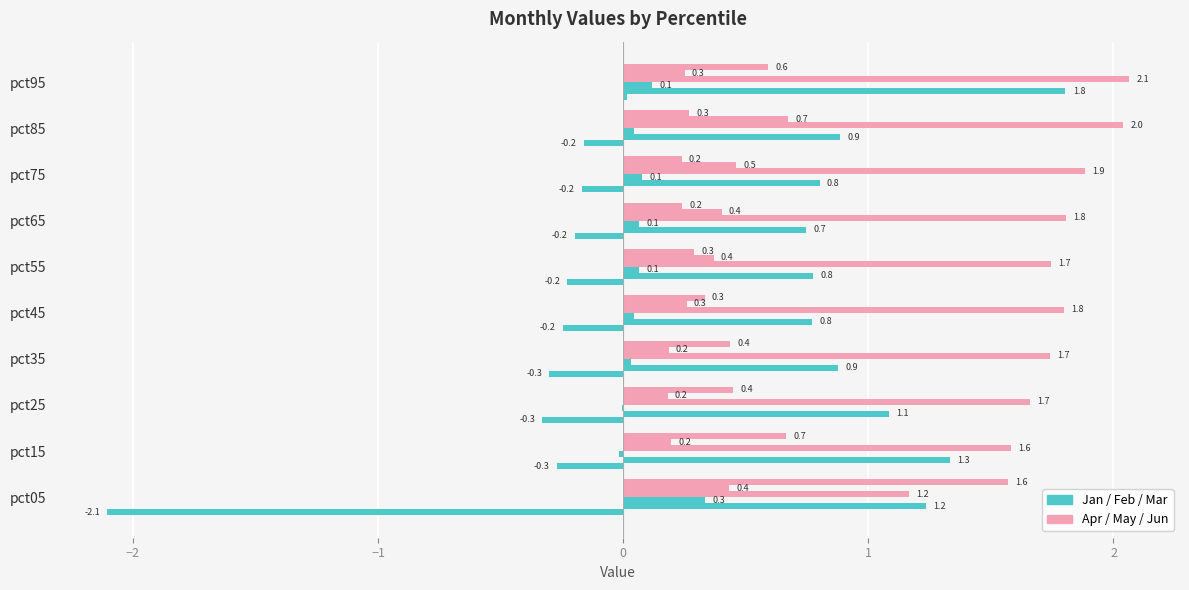

What is the smallest value displayed?

-2.1